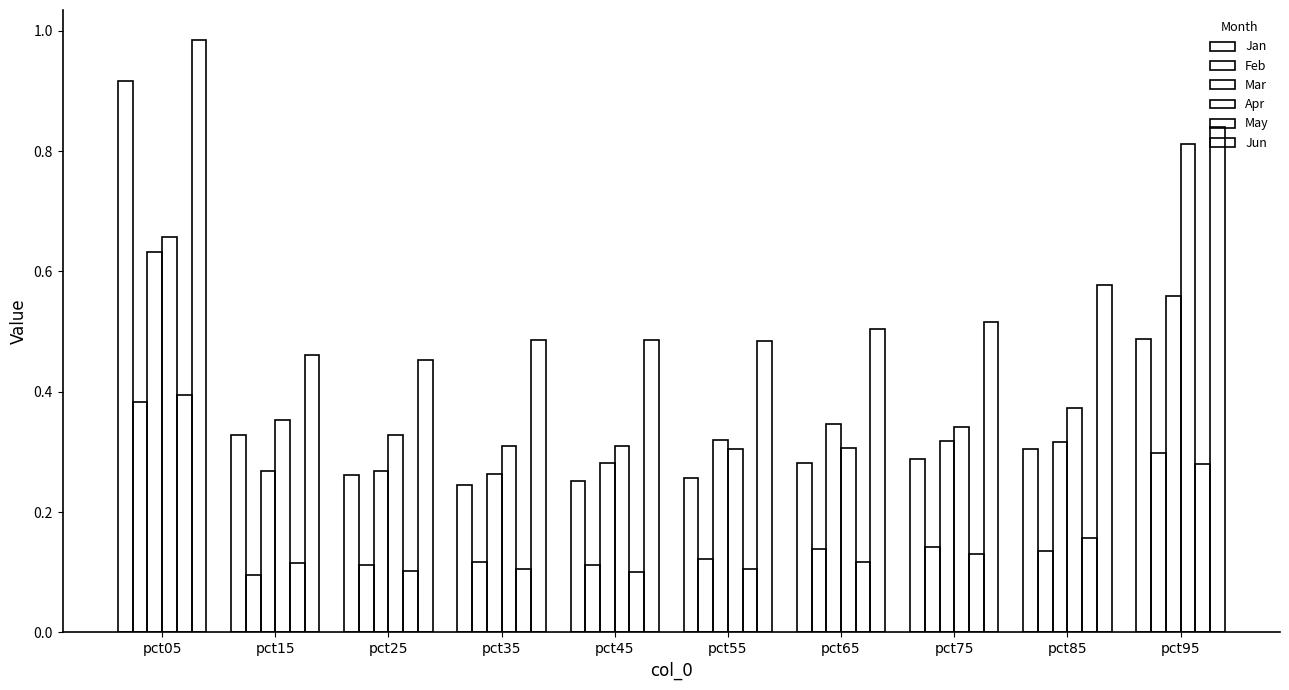

Does the chart contain any negative values?

No